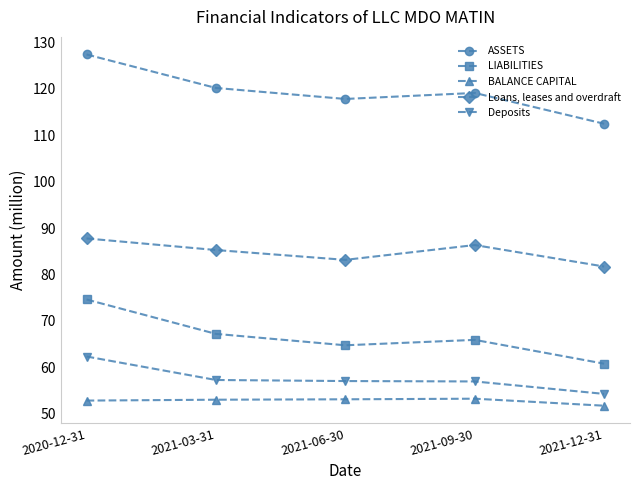

In Loans, leases and overdraft, how many points are lower than both neighbors (excluding endpoints)?

1